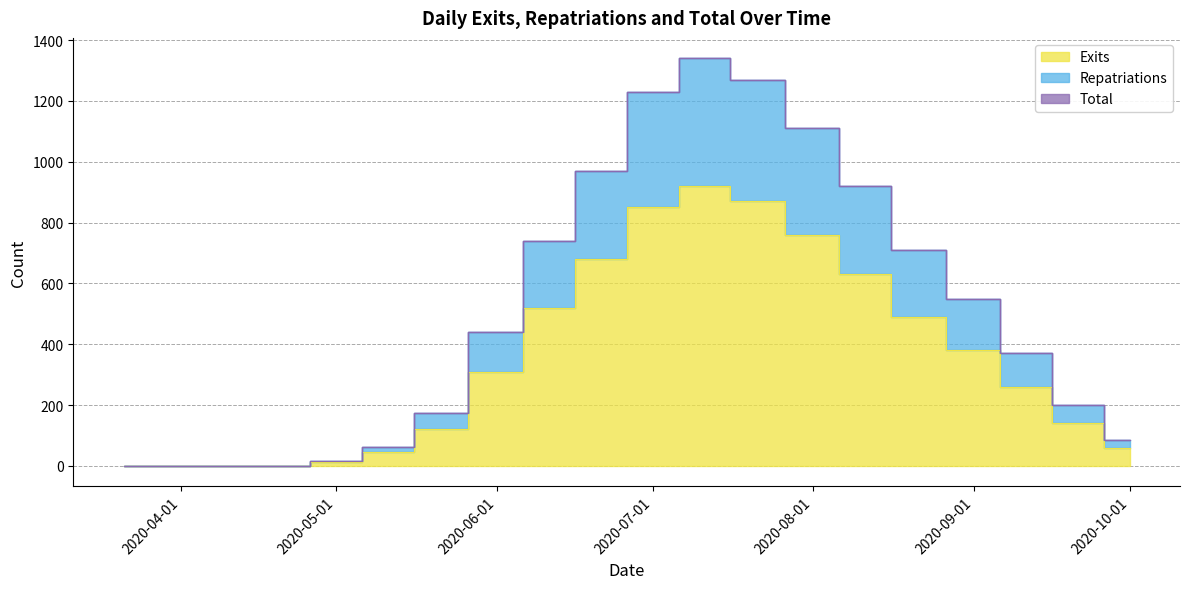

Reading left to right, extract all data points from this chart.

Exits: 2020-03-21=0	2020-04-01=0	2020-04-11=0	2020-04-21=0	2020-05-01=12	2020-05-11=45	2020-05-21=120	2020-06-01=310	2020-06-11=520	2020-06-21=680	2020-07-01=850	2020-07-11=920	2020-07-21=870	2020-08-01=760	2020-08-11=630	2020-08-21=490	2020-09-01=380	2020-09-11=260	2020-09-21=140	2020-10-01=60
Repatriations: 2020-03-21=0	2020-04-01=0	2020-04-11=0	2020-04-21=0	2020-05-01=17	2020-05-11=63	2020-05-21=175	2020-06-01=440	2020-06-11=740	2020-06-21=970	2020-07-01=1230	2020-07-11=1340	2020-07-21=1270	2020-08-01=1110	2020-08-11=920	2020-08-21=710	2020-09-01=550	2020-09-11=370	2020-09-21=200	2020-10-01=85
Total: 2020-03-21=0	2020-04-01=0	2020-04-11=0	2020-04-21=0	2020-05-01=17	2020-05-11=63	2020-05-21=175	2020-06-01=440	2020-06-11=740	2020-06-21=970	2020-07-01=1230	2020-07-11=1340	2020-07-21=1270	2020-08-01=1110	2020-08-11=920	2020-08-21=710	2020-09-01=550	2020-09-11=370	2020-09-21=200	2020-10-01=85